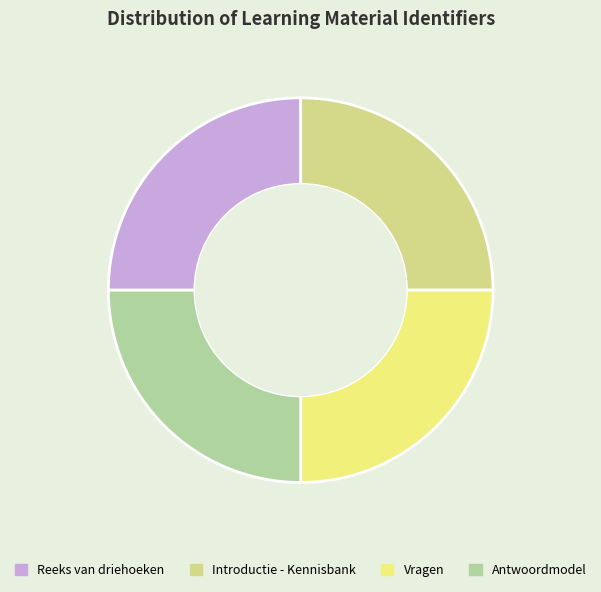

What is the total percentage of Antwoordmodel and Reeks van driehoeken?

50.0%